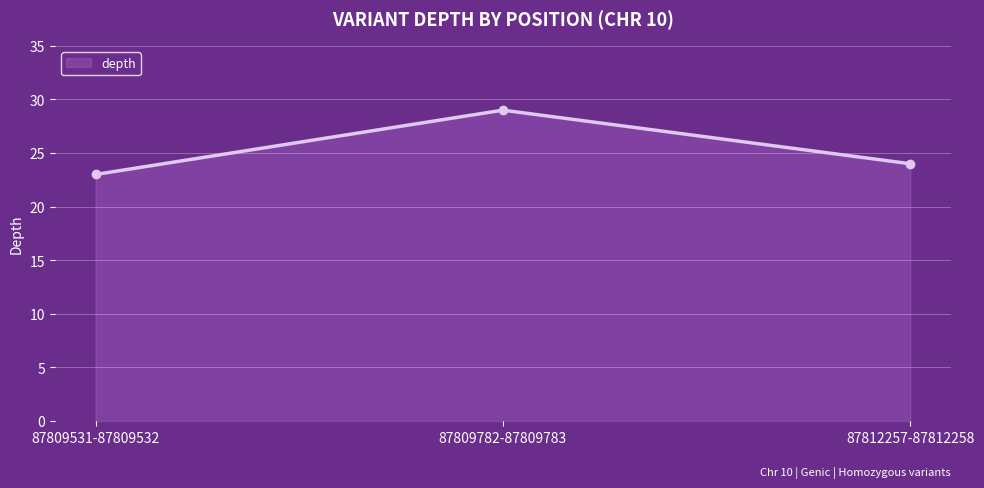

What value does the data have at 87809531-87809532?

23